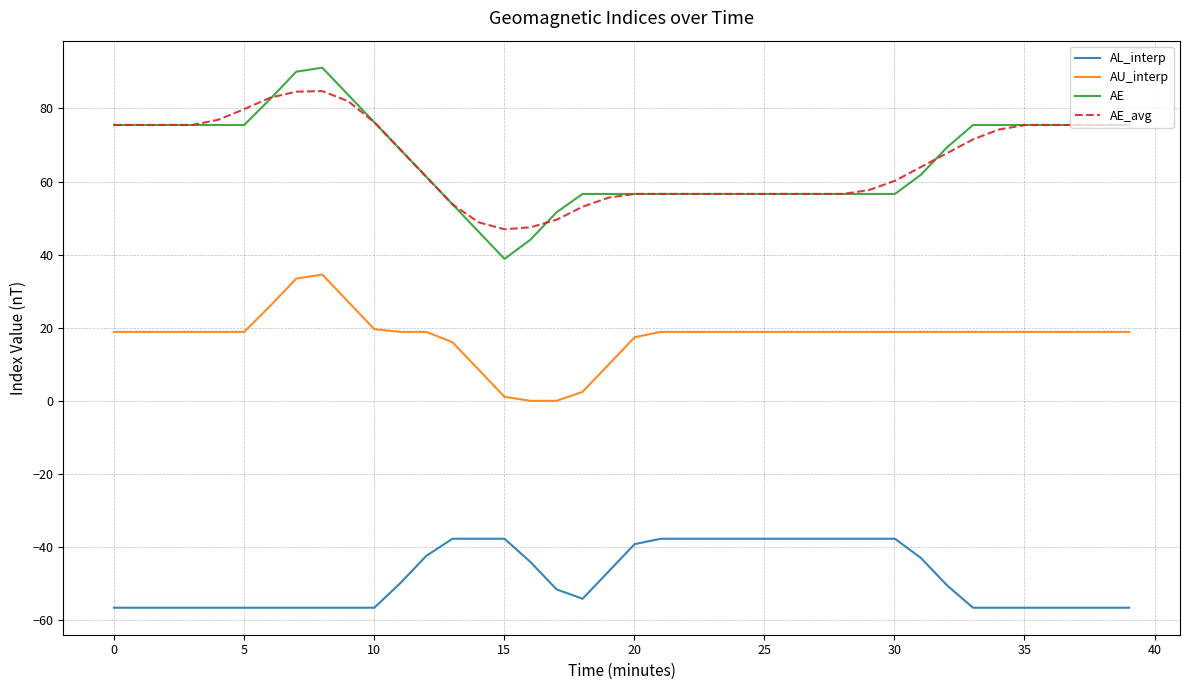

Which series has the largest range (max minus min)?

AE